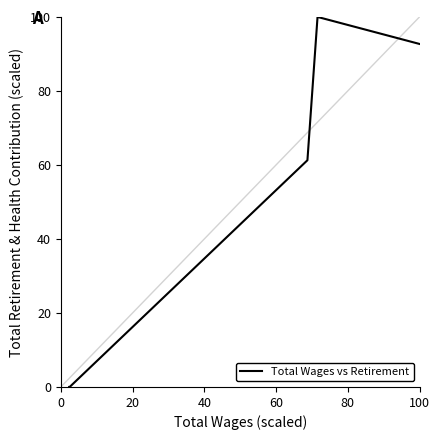

Reading left to right, extract all data points from this chart.

0.0	0.0	61.3	100.0	92.7